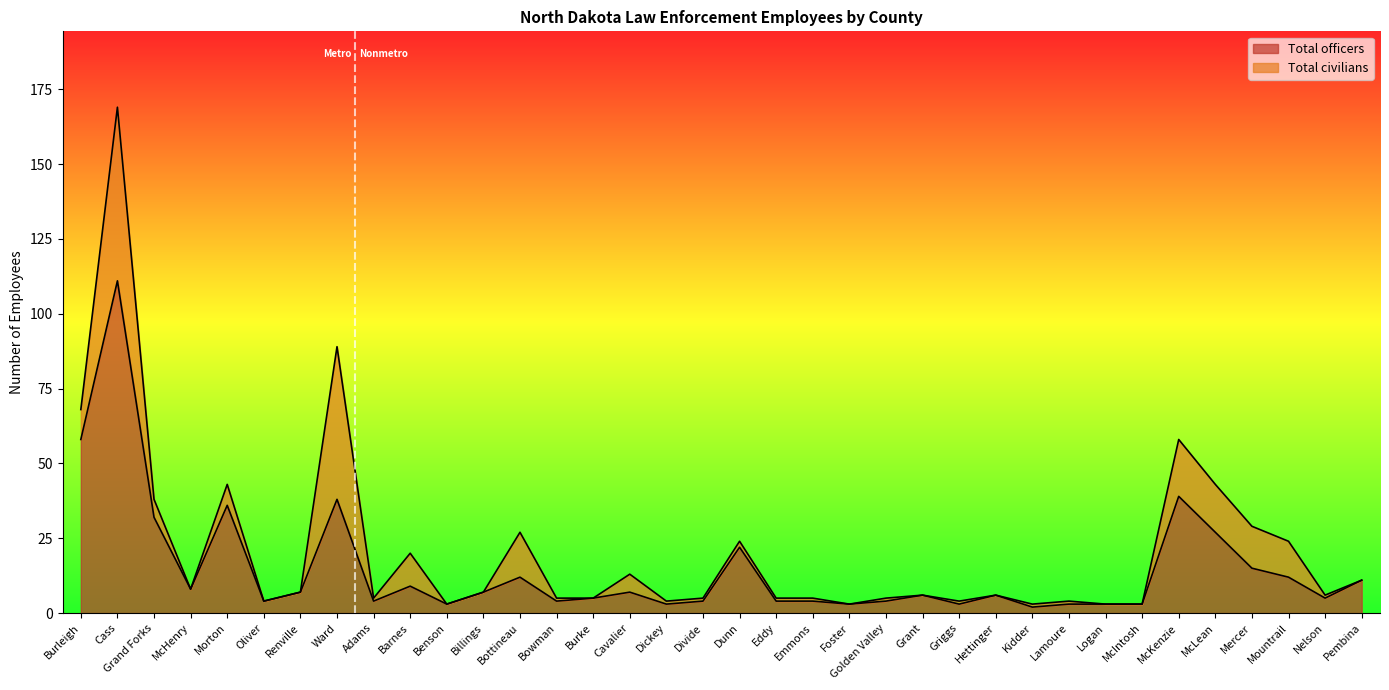

Reading left to right, extract all data points from this chart.

58	111	32	8	36	4	7	38	4	9	3	7	12	4	5	7	3	4	22	4	4	3	4	6	3	6	2	3	3	3	39	27	15	12	5	11